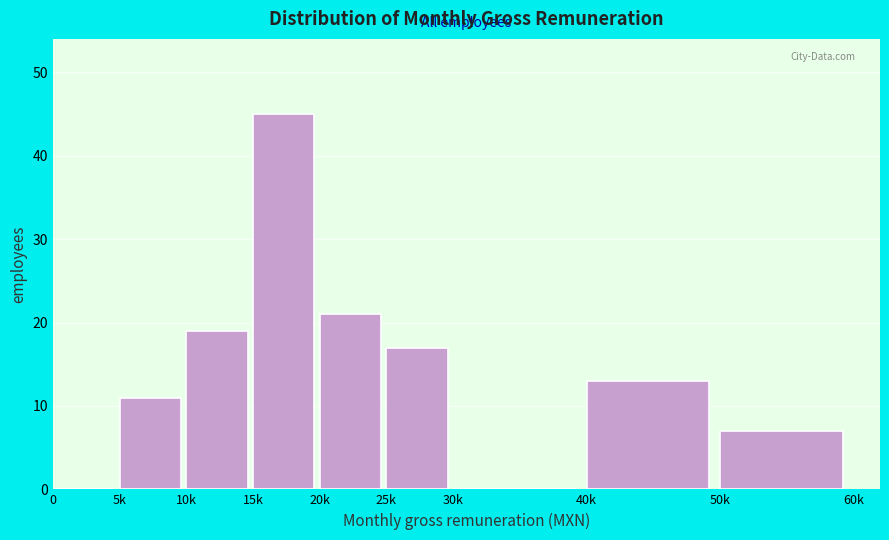

Reading left to right, extract all data points from this chart.

0=0	5k=11	10k=19	15k=45	20k=21	25k=17	30k=0	40k=13	50k=7